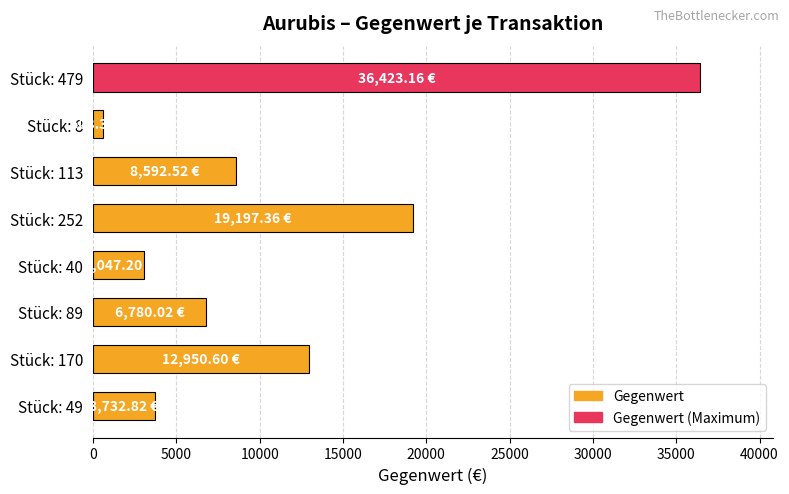

Rank the categories by value from lowest to highest.

Stück: 8, Stück: 40, Stück: 49, Stück: 89, Stück: 113, Stück: 170, Stück: 252, Stück: 479